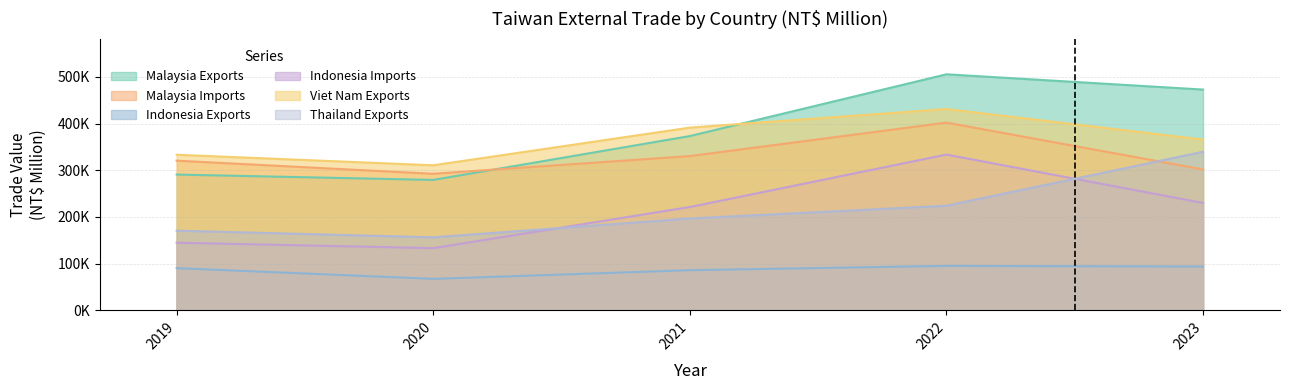

True or false: Viet Nam Exports and Indonesia Imports cross at least once.

False